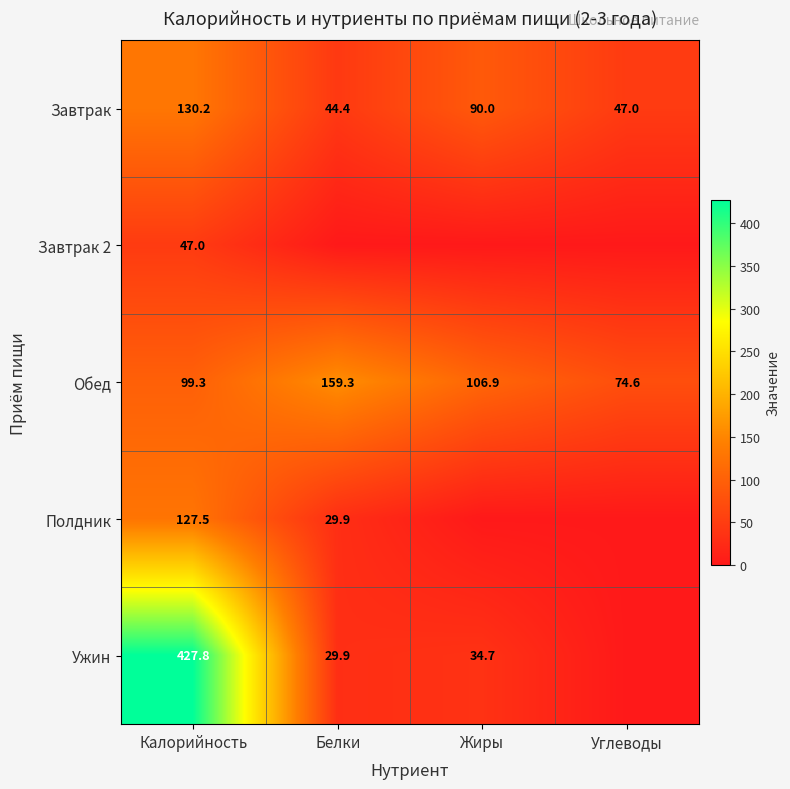

What is the minimum value for Завтрак?

44.4